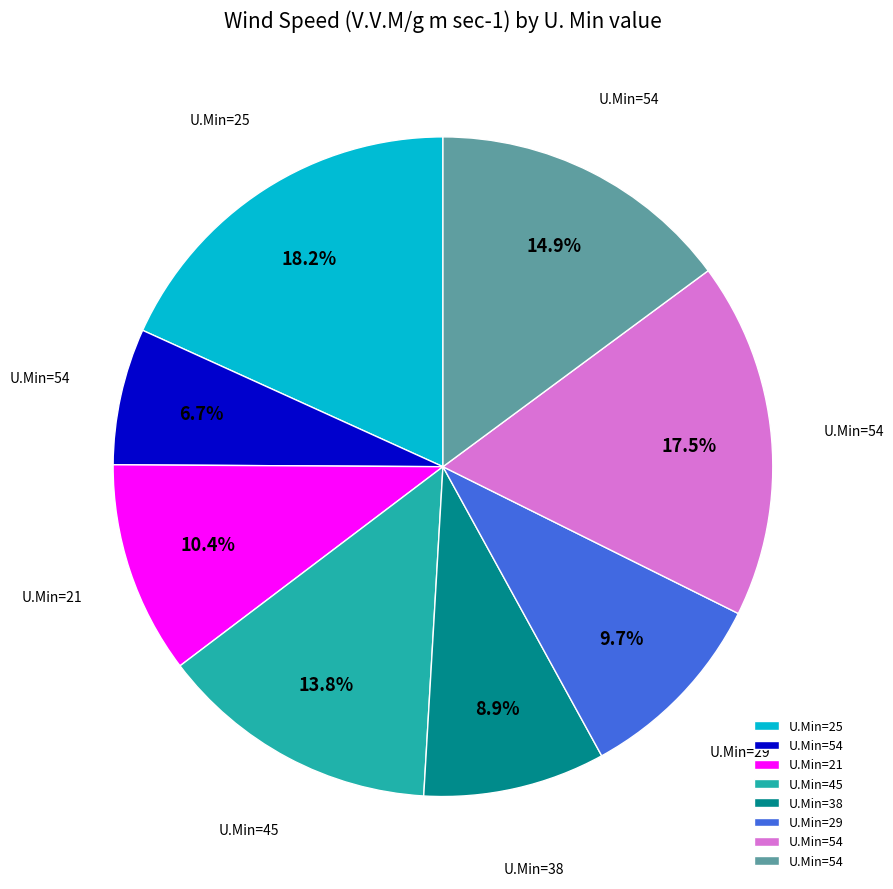

Is there any slice that represents more than half of the pie?

No